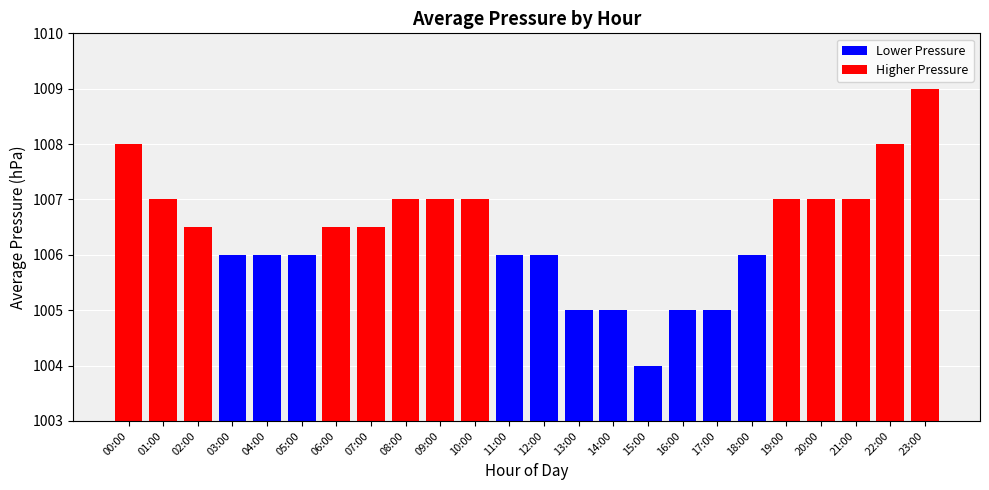

Reading right to left, list all the values displayed in this chart.

1009.0	1008.0	1007.0	1007.0	1007.0	1006.0	1005.0	1005.0	1004.0	1005.0	1005.0	1006.0	1006.0	1007.0	1007.0	1007.0	1006.5	1006.5	1006.0	1006.0	1006.0	1006.5	1007.0	1008.0